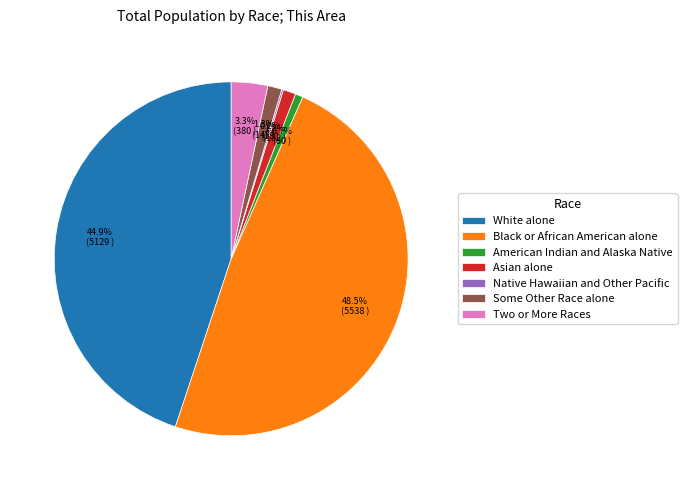

Is there any slice that represents more than half of the pie?

No